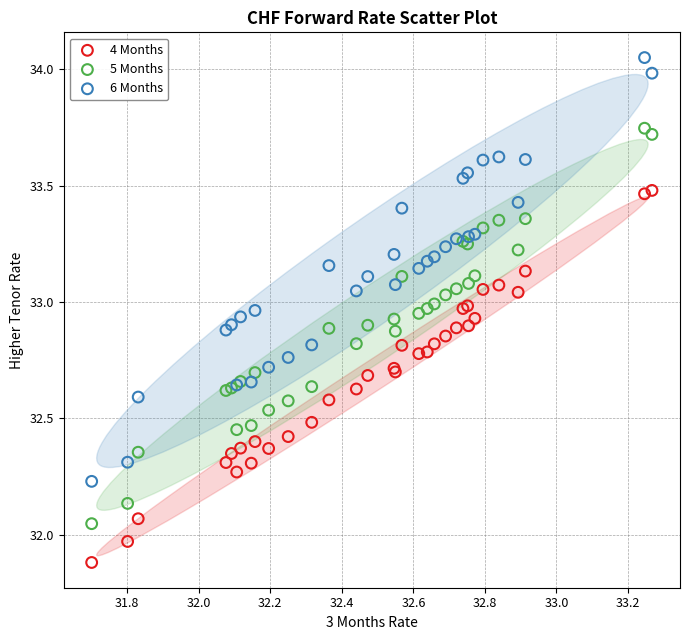

Which series reaches the minimum Y coordinate?

4 Months